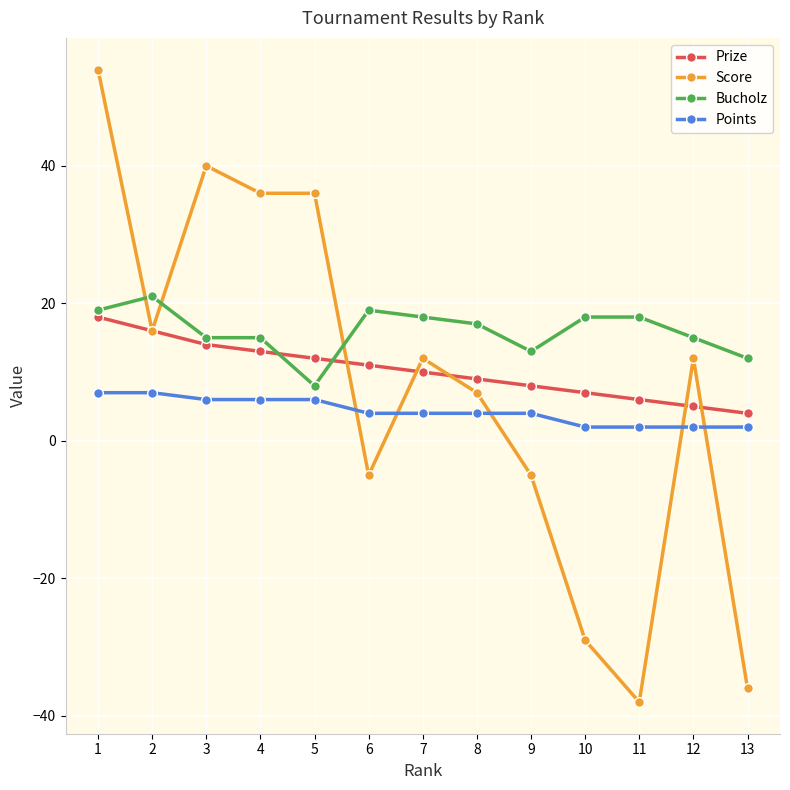

Where is the first local minimum for Score?

2